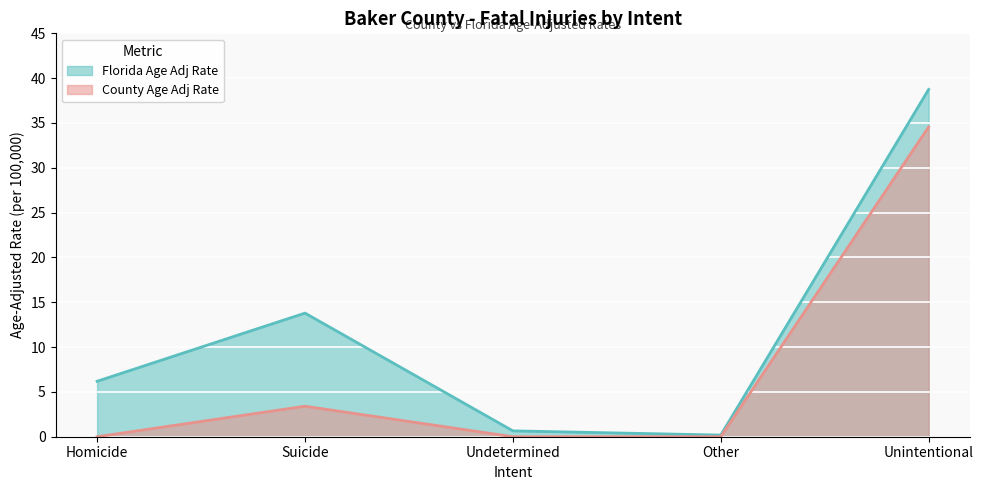

True or false: Florida Age Adj Rate and County Age Adj Rate cross at least once.

False